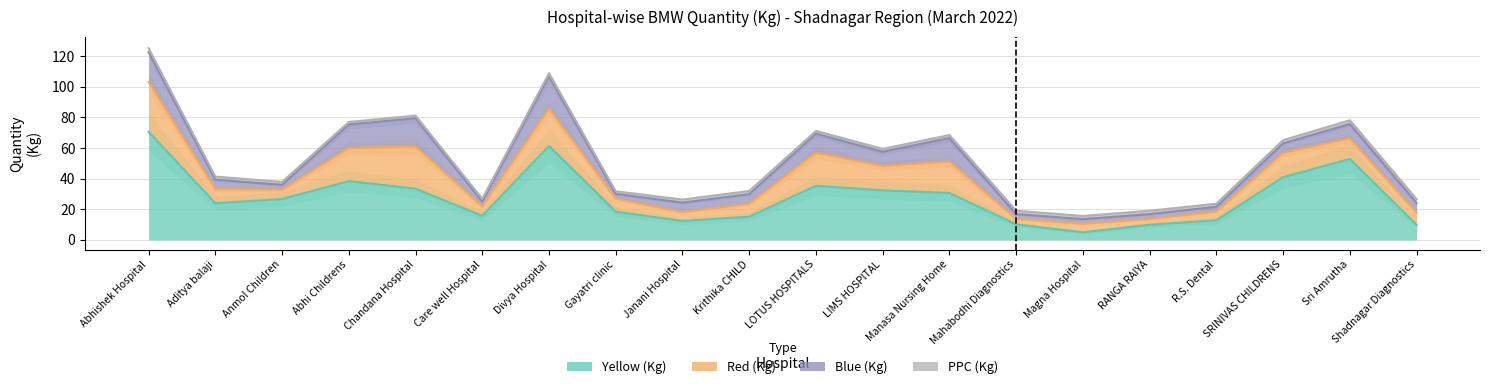

True or false: PPC (Kg) and Yellow (Kg) intersect in this chart.

False